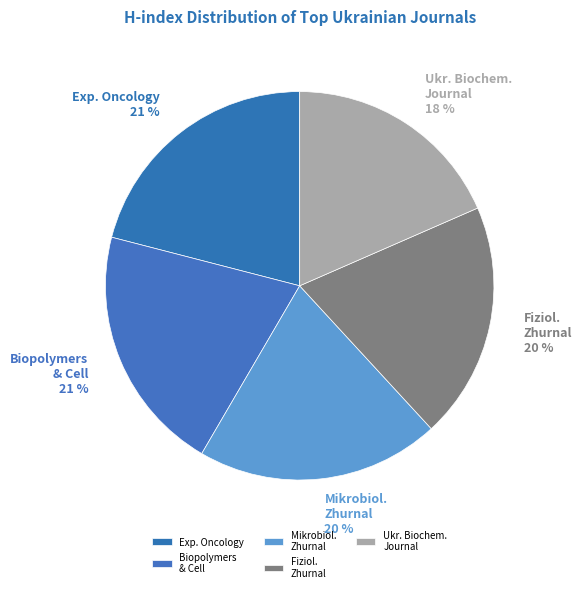

To the nearest percent, what is the average slice percentage?

20%